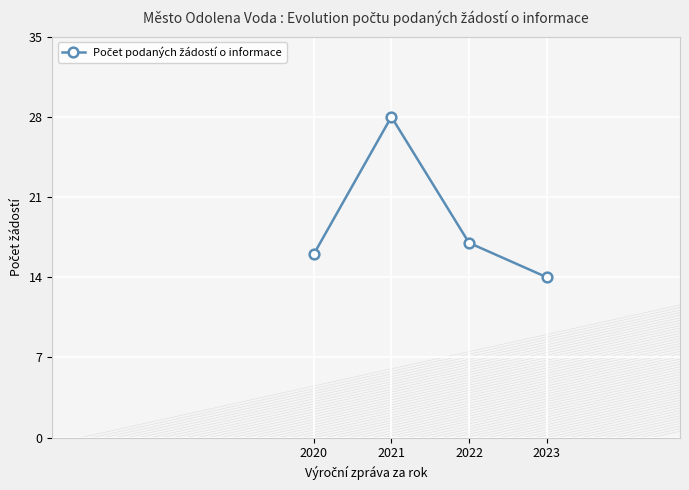

How many categories are shown in the chart?

4